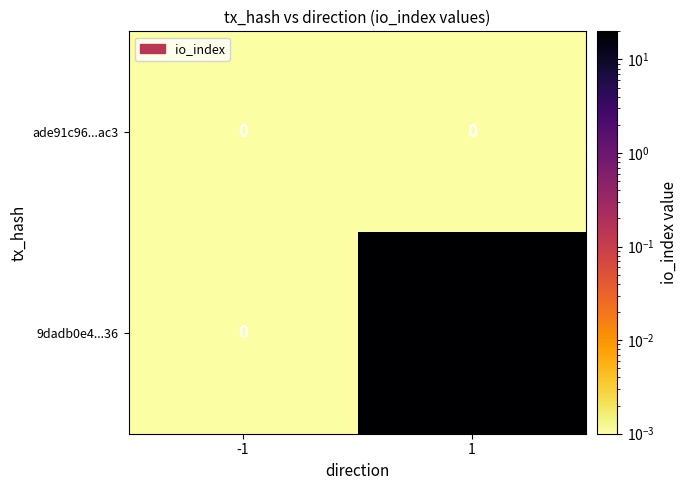

What is the maximum value for 9dadb0e4...36?

20